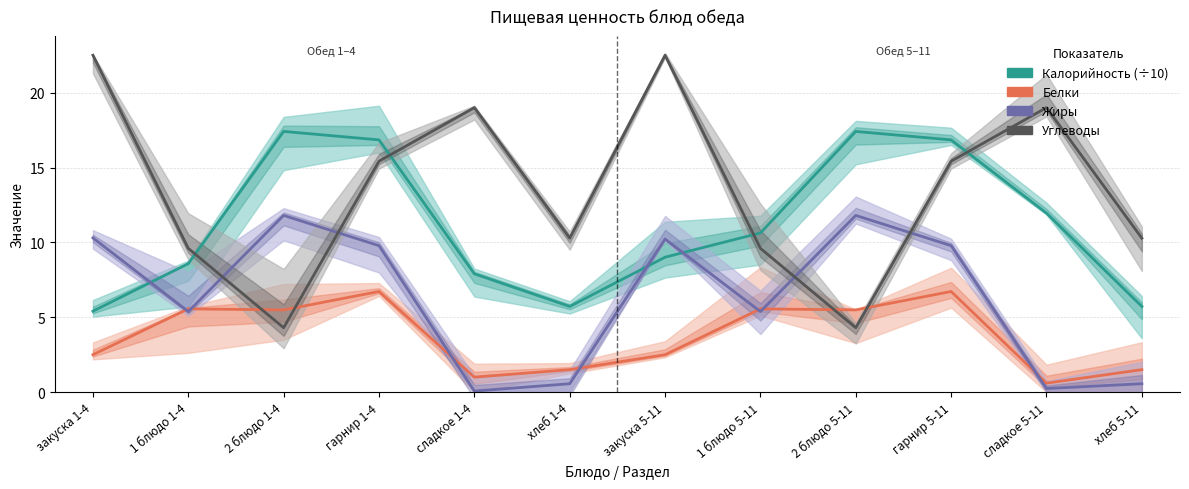

What is the label of the 12th point from the left?

хлеб 5-11